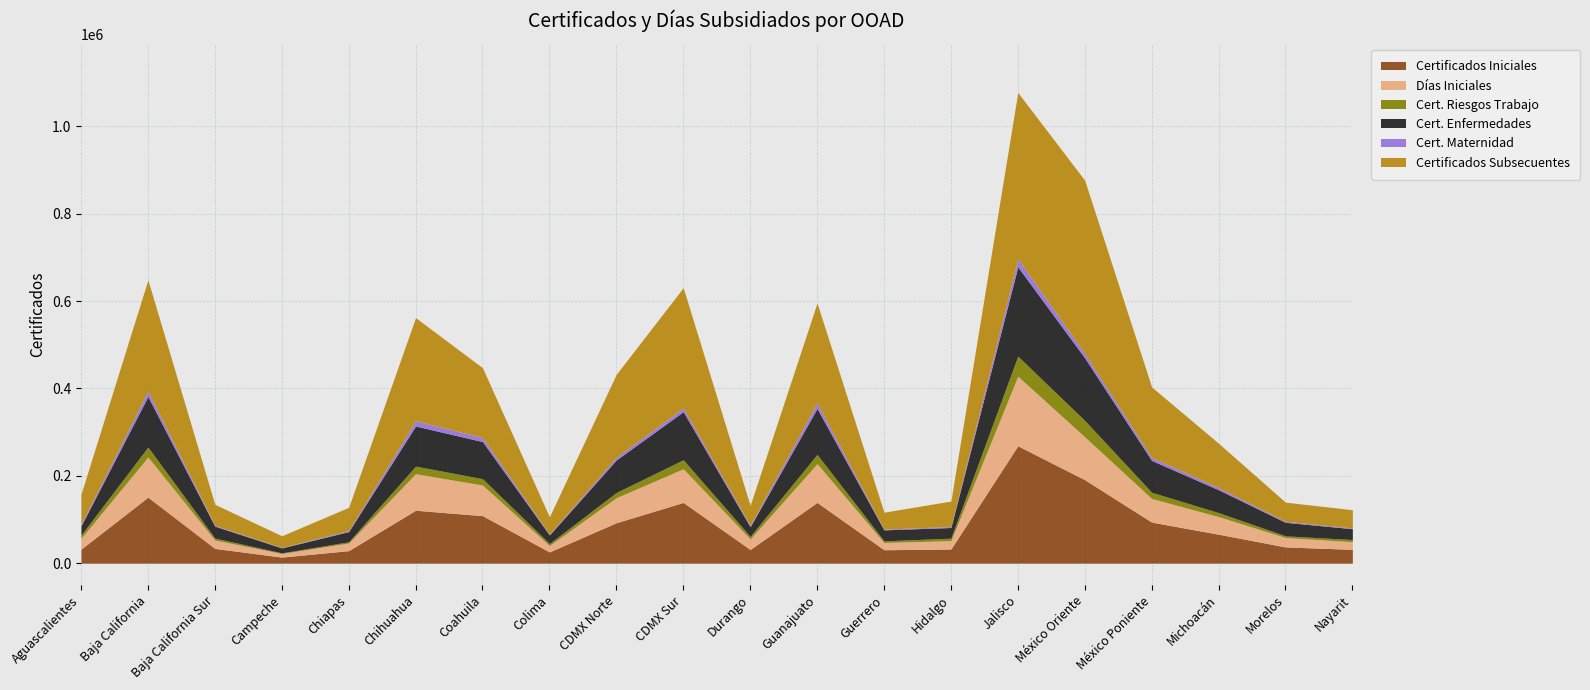

At which category is the sum across all series the highest?

Jalisco